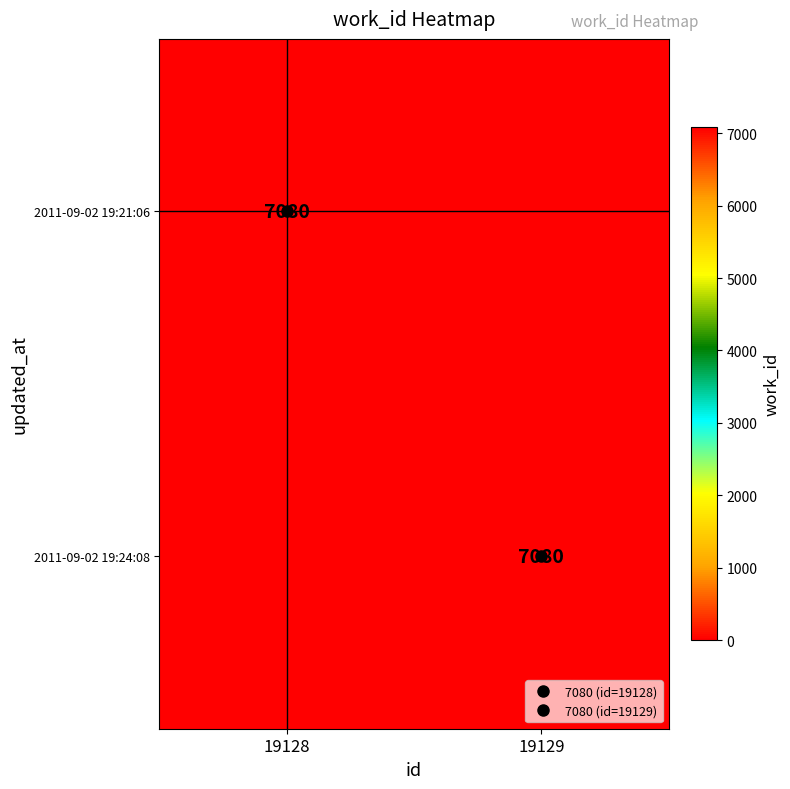

Which category has the lowest value in the 2011-09-02 19:21:06 series?

19129